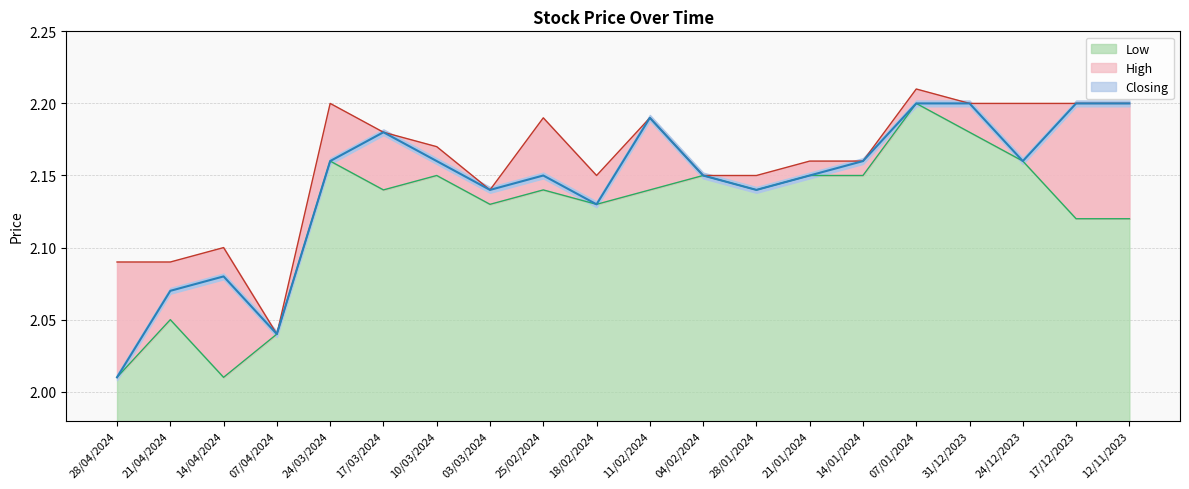

The Closing series shows 0.5 at 24/12/2023. True or false?

False